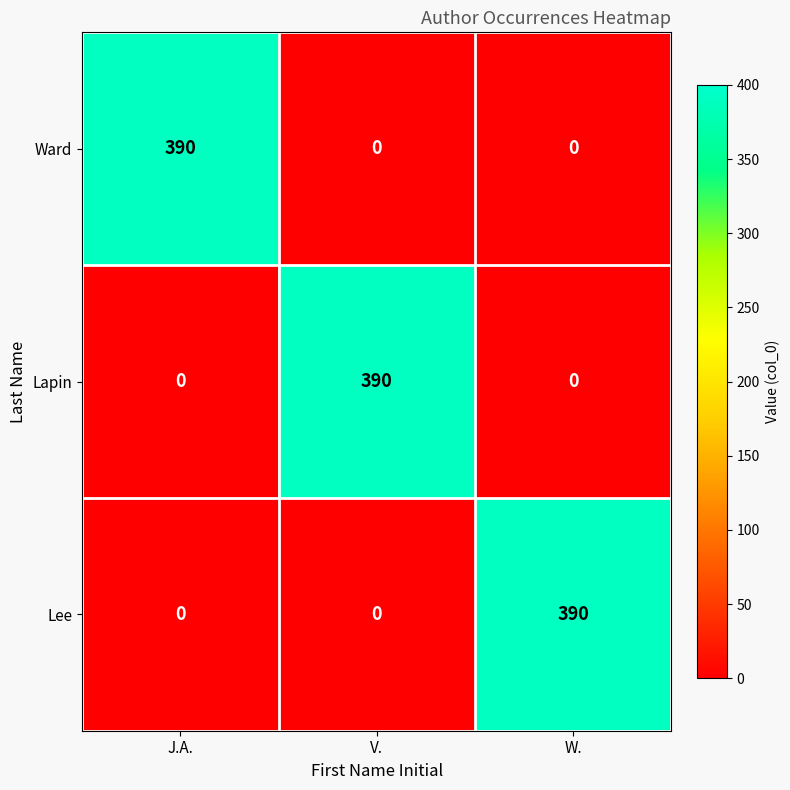

What is the average value of the Lapin series?

130